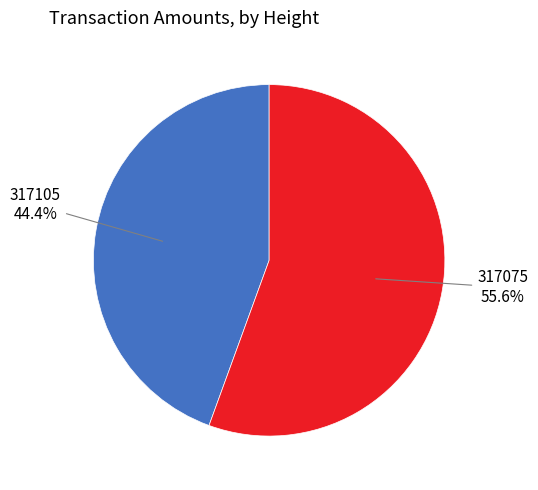

To the nearest percent, what is the difference between the largest and smallest slice percentages?

11%